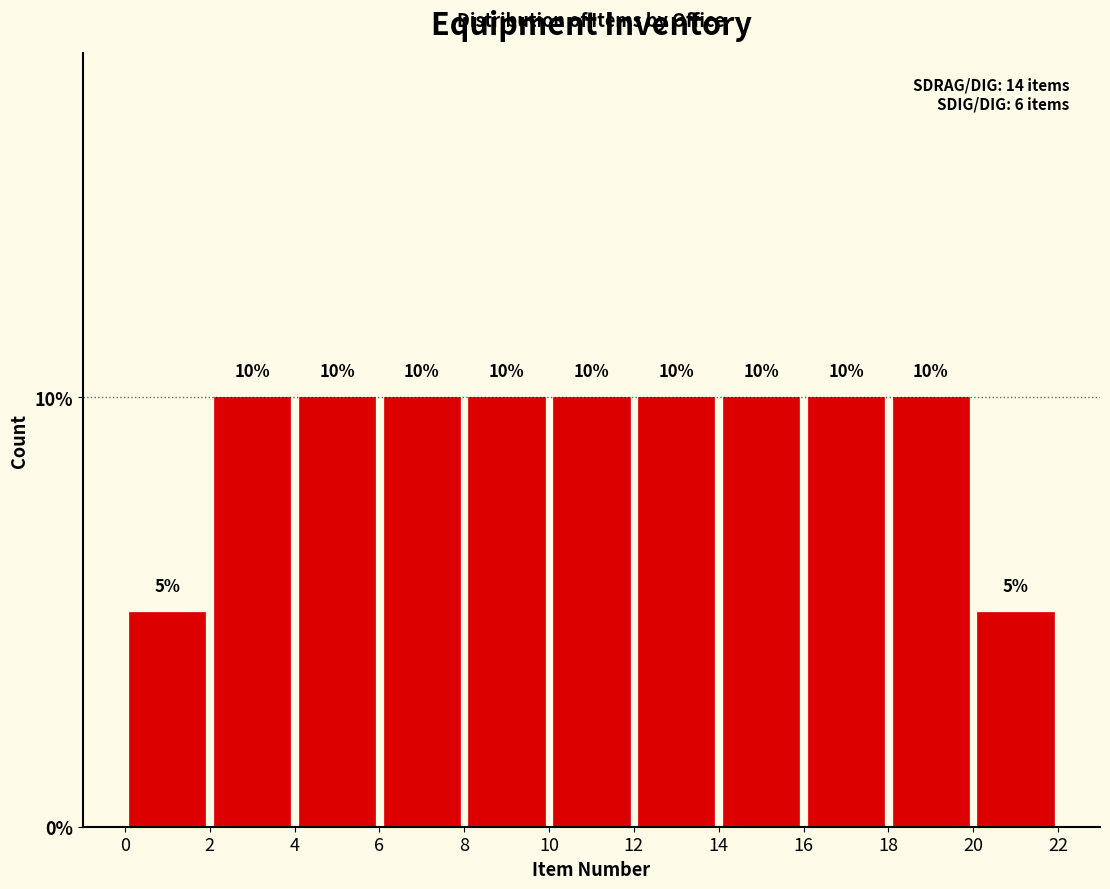

What is the height of the bar covering 4 to 6 on the x-axis?

10